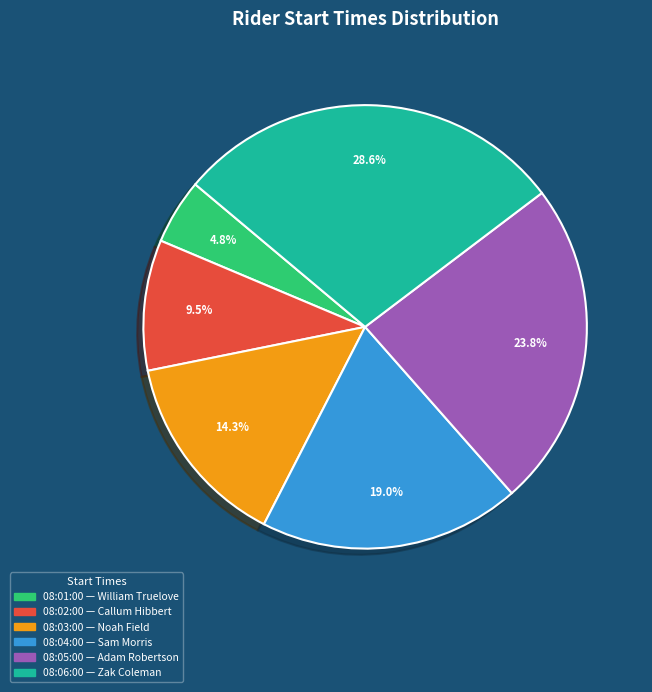

To the nearest percent, what portion does 08:01:00 represent?

5%